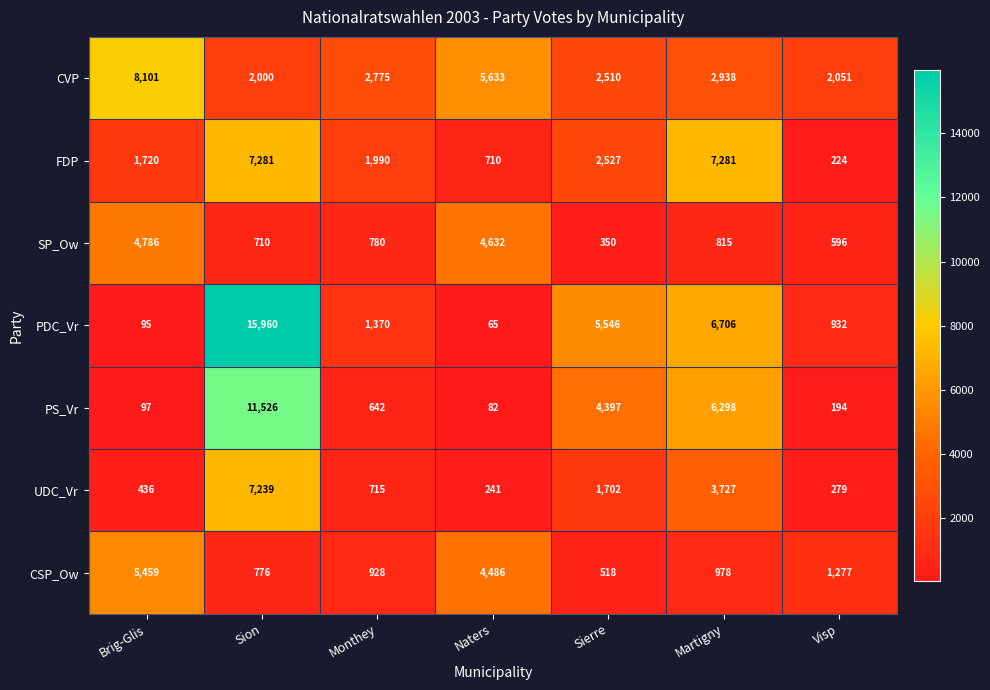

What is the greatest value displayed?

15960